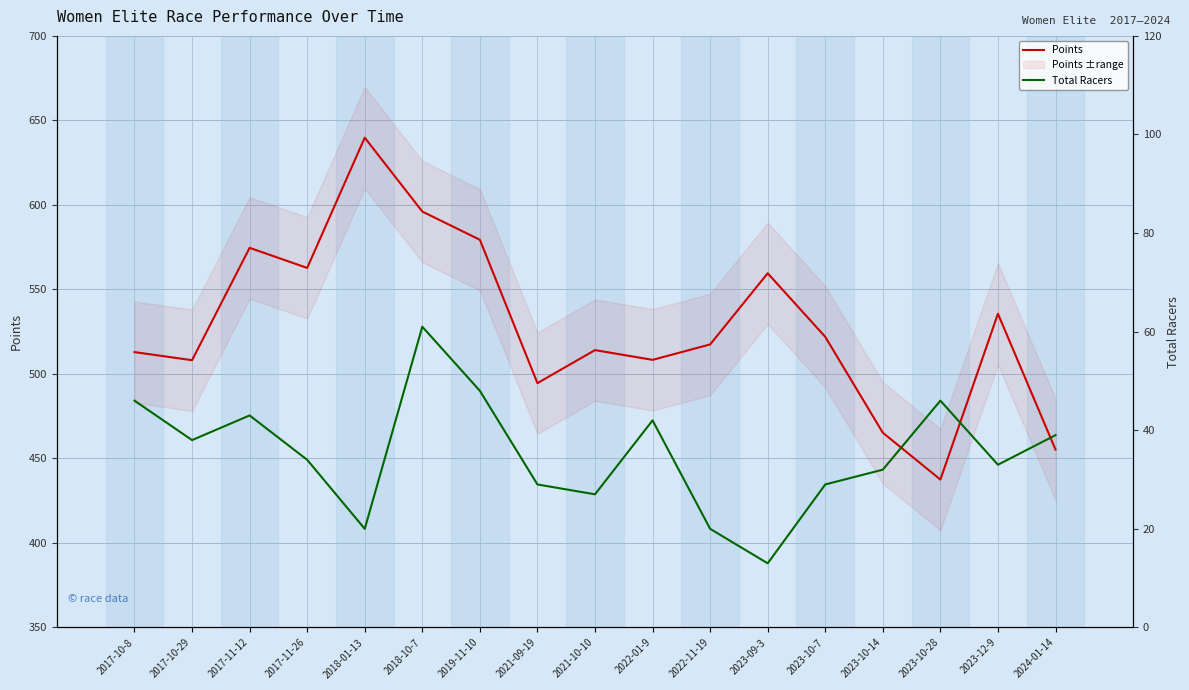

Rank the series by their average value, from highest to lowest.

Points, Total Racers